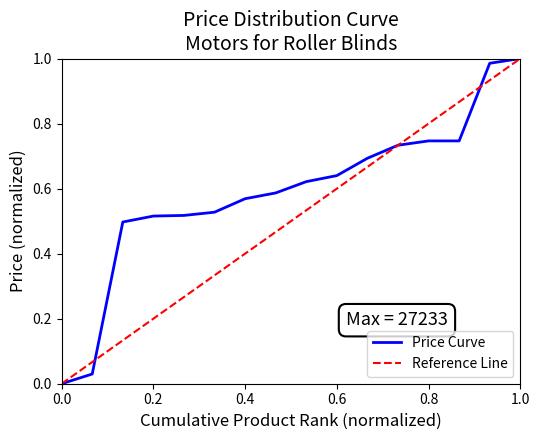

True or false: Price Curve has a value of 0.3 at 0.8.

False